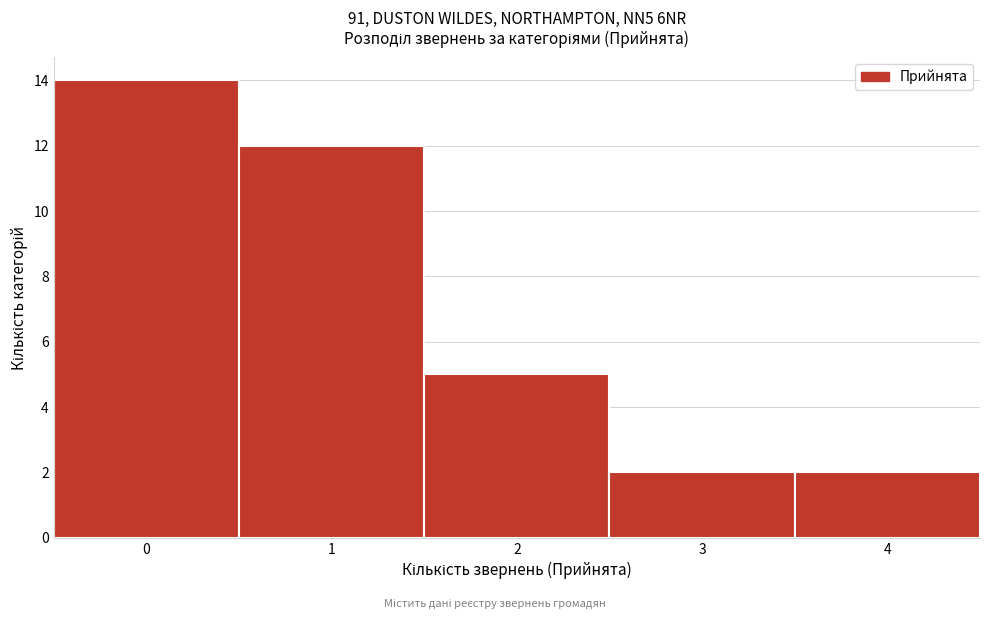

Reading left to right, what are all the values shown in this chart?

14	12	5	2	2